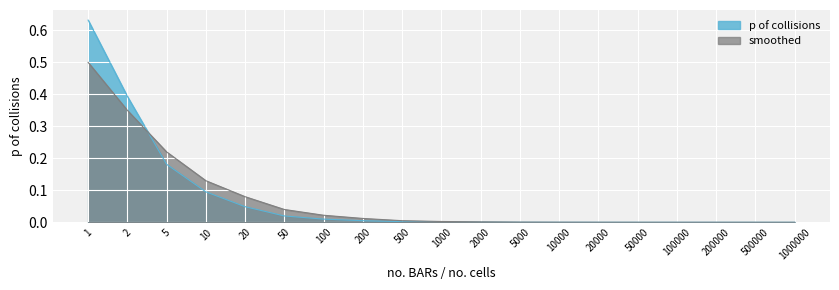

True or false: p of collisions has a value of 0.0 at 500000.

True